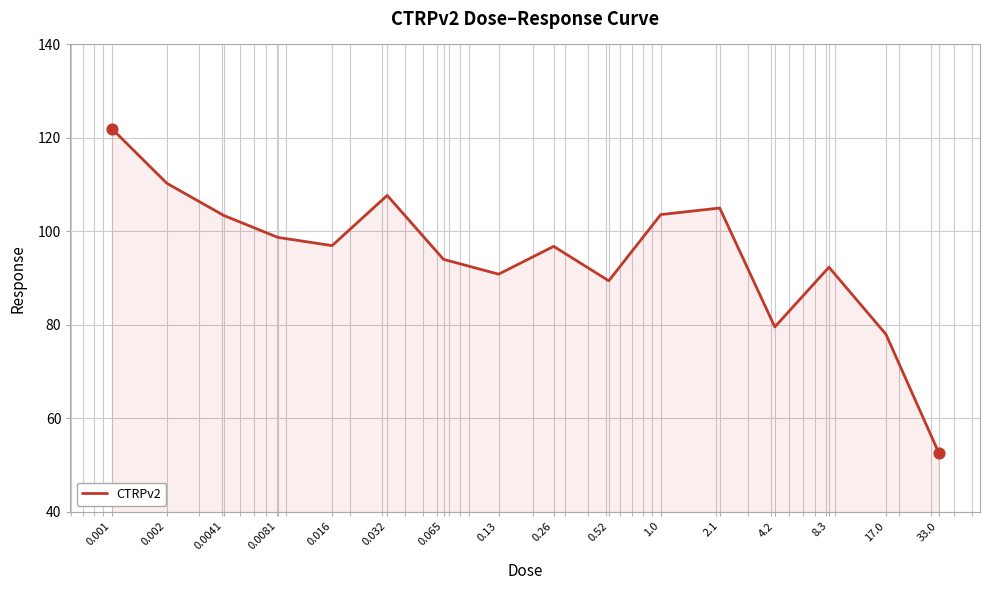

What is the difference between the maximum and minimum values?

69.3